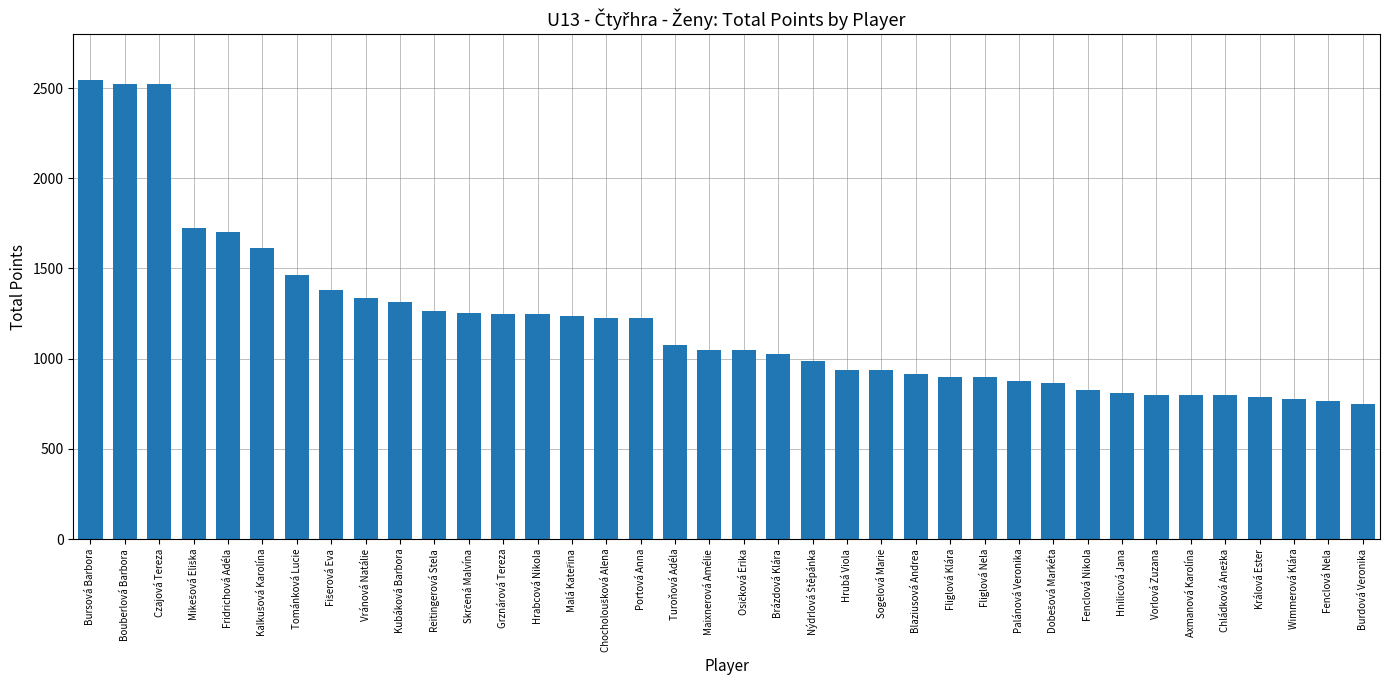

True or false: the data shows 800 at Axmanová Karolína.

True